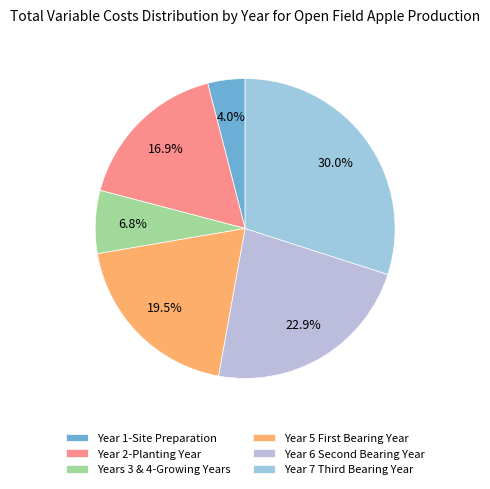

Which category has the biggest portion of the pie?

Year 7 Third Bearing Year